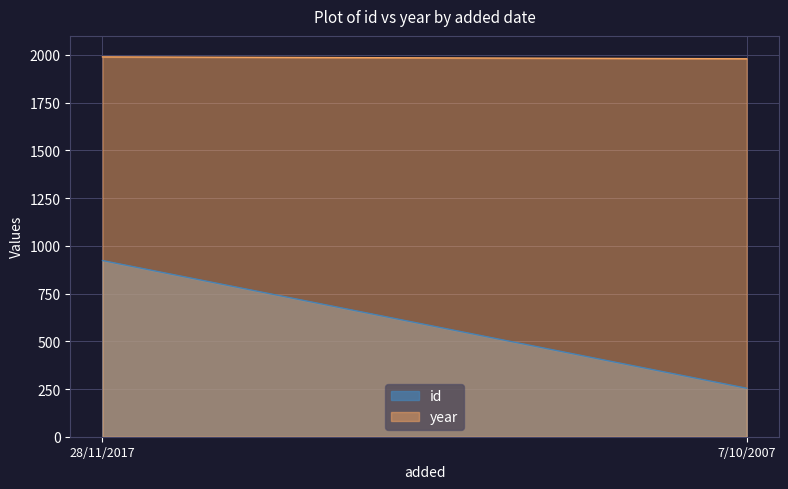

At how many categories does at least one series exceed 558?

2